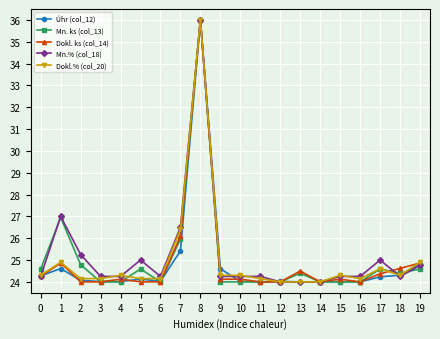

Is this an area chart (filled region under the line)?

No